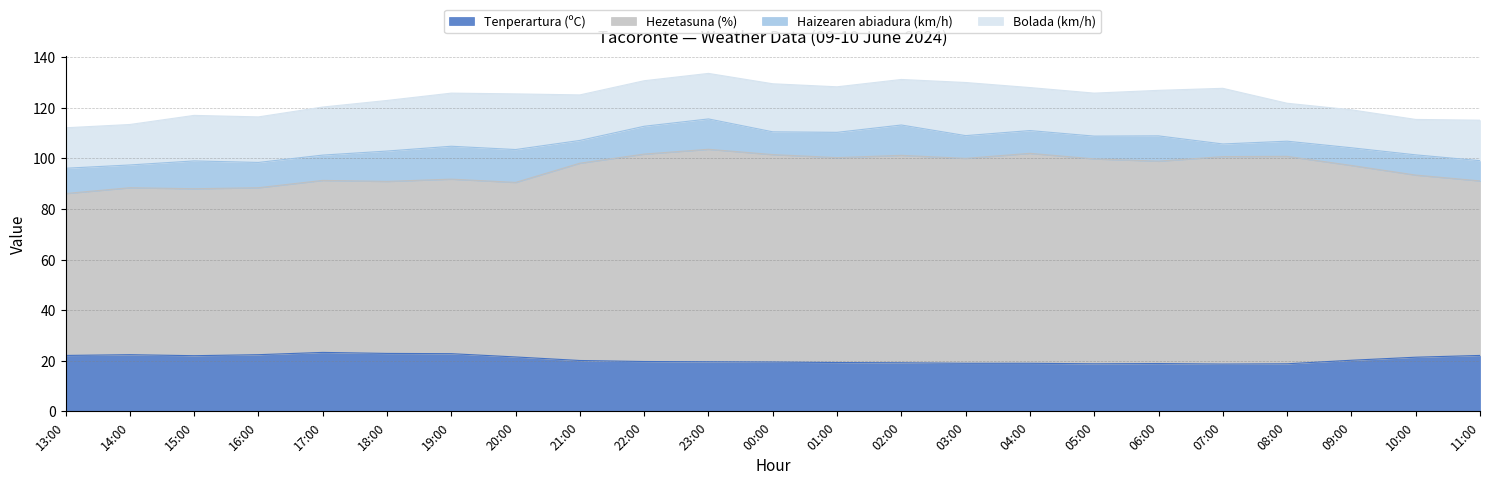

True or false: Hezetasuna (%) and Tenperartura (ºC) intersect in this chart.

False